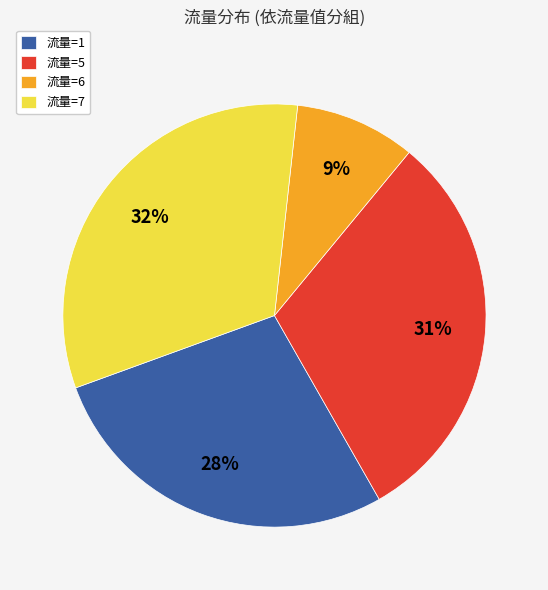

Is 流量=6 the majority of the pie?

No